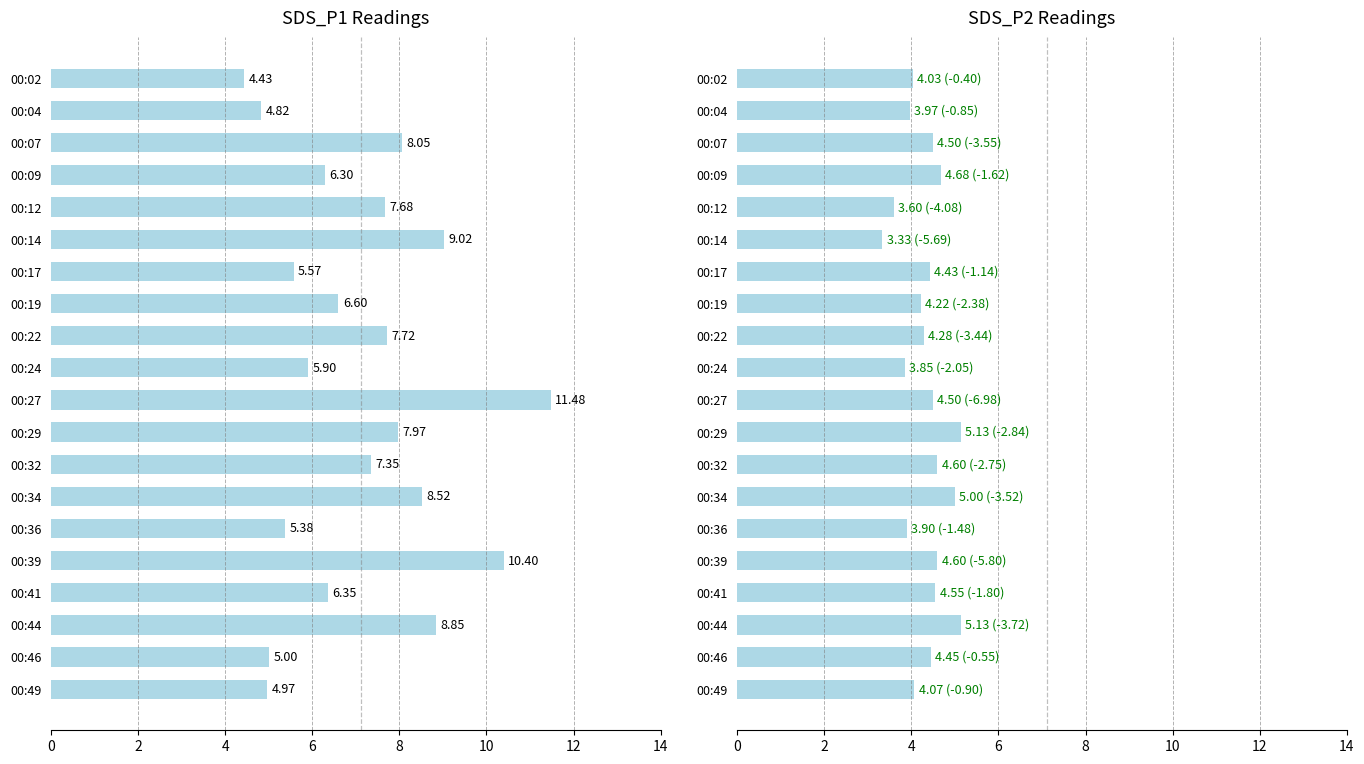

True or false: SDS_P1 has a value of 8.1 at 00:36.

False